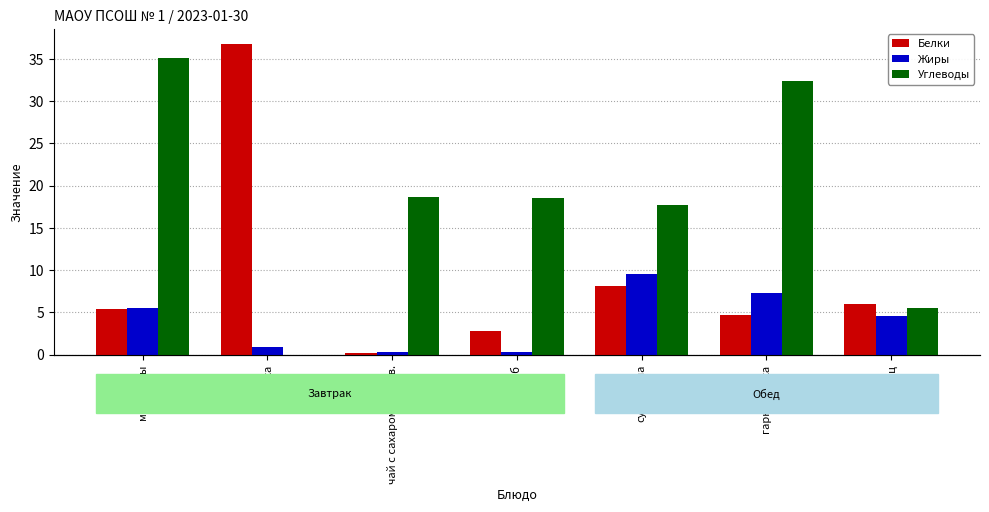

Reading left to right, extract all data points from this chart.

Белки: 5.4	36.7	0.1	2.8	8.1	4.7	6.0
Жиры: 5.6	0.9	0.3	0.3	9.6	7.3	4.6
Углеводы: 35.1	0.0	18.6	18.6	17.7	32.4	5.6